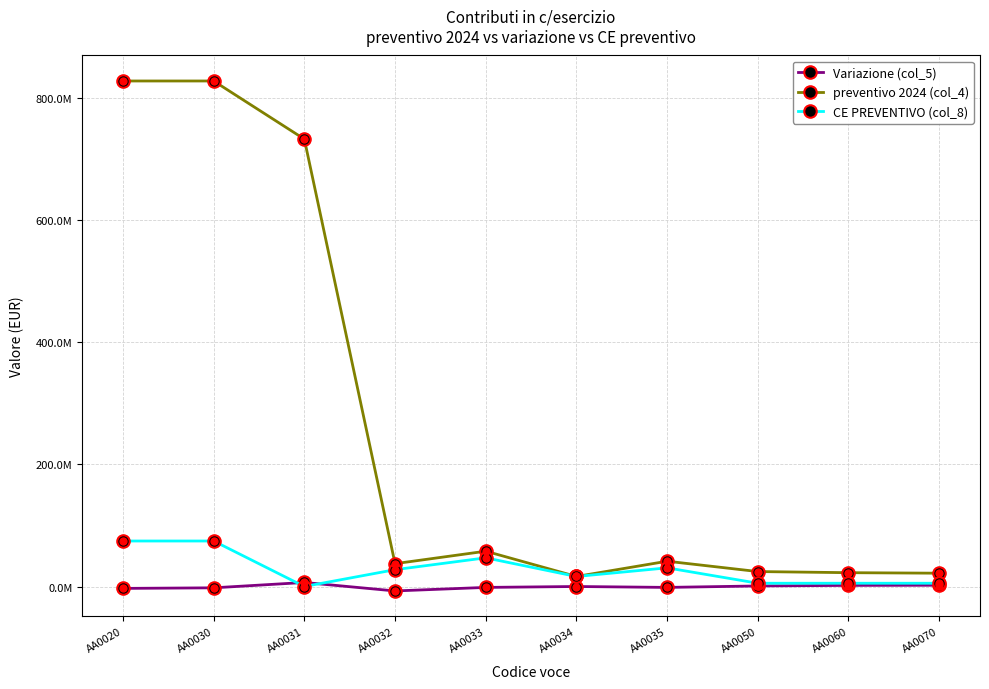

Reading left to right, list all the values displayed in this chart.

Variazione (col_5): AA0020=-3101658.0	AA0030=-2159141.0	AA0031=6594329.0	AA0032=-7272537.0	AA0033=-1480933.0	AA0034=0.0	AA0035=-1480933.0	AA0050=902536.0	AA0060=1816999.0	AA0070=2041577.0
preventivo 2024 (col_4): AA0020=827139974.0	AA0030=827139974.0	AA0031=732034147.0	AA0032=37357427.0	AA0033=57748400.0	AA0034=16390504.0	AA0035=41357896.0	AA0050=24450139.0	AA0060=22604139.0	AA0070=21766139.0
CE PREVENTIVO (col_8): AA0020=74442597.7	AA0030=74442597.7	AA0031=0.0	AA0032=27523046.7	AA0033=46919551.0	AA0034=16390504.0	AA0035=30529047.0	AA0050=5334380.0	AA0060=5334380.0	AA0070=5334380.0